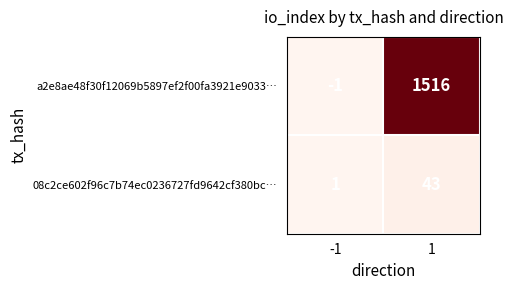

Which category has the highest value across all series?

1